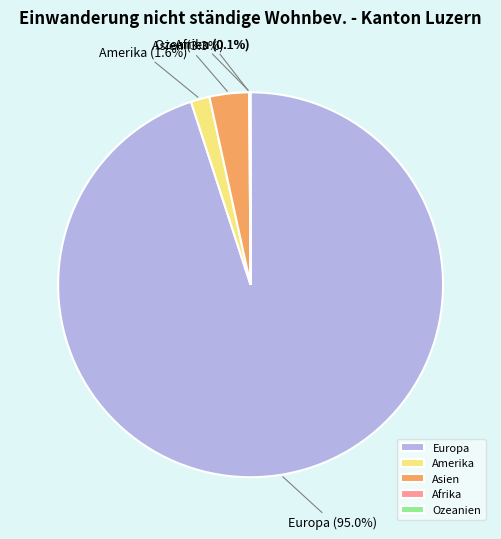

Does Europa represent more than half of the total?

Yes